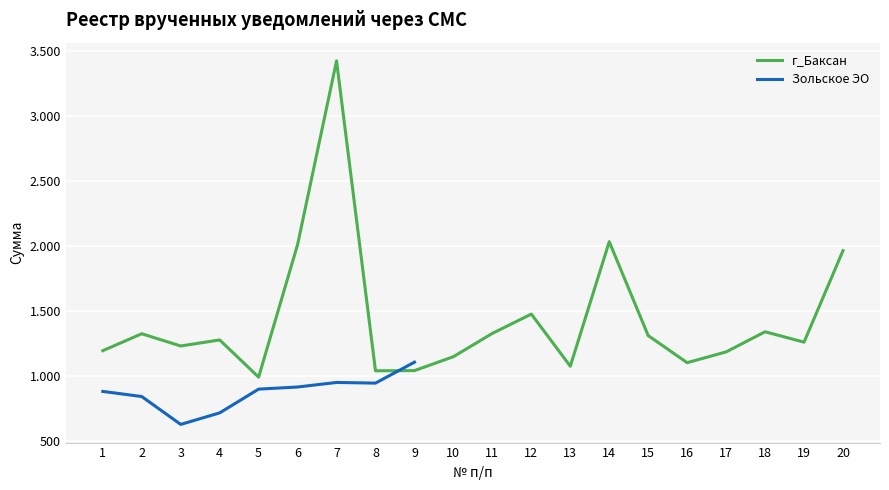

What is the value of the 2nd point from the left?

1322.1